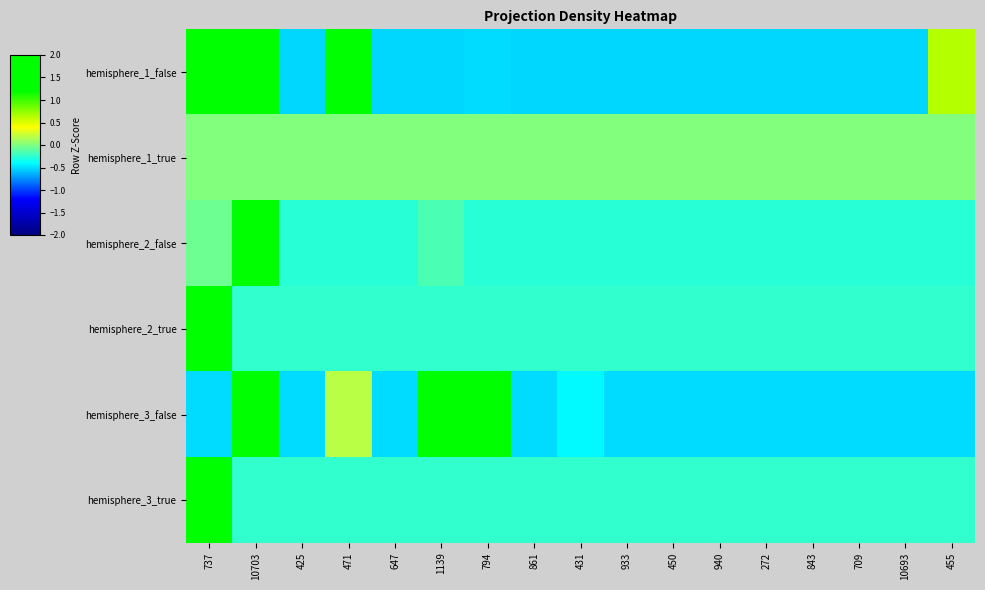

Reading left to right, list all the values displayed in this chart.

hemisphere_1_false: 737=2.0	10703=1.7	425=-0.5	471=2.5	647=-0.5	1139=-0.5	794=-0.5	861=-0.5	431=-0.5	933=-0.5	450=-0.5	940=-0.5	272=-0.5	843=-0.5	709=-0.5	10693=-0.5	455=0.6
hemisphere_1_true: 737=0.0	10703=0.0	425=0.0	471=0.0	647=0.0	1139=0.0	794=0.0	861=0.0	431=0.0	933=0.0	450=0.0	940=0.0	272=0.0	843=0.0	709=0.0	10693=0.0	455=0.0
hemisphere_2_false: 737=-0.1	10703=4.0	425=-0.3	471=-0.3	647=-0.3	1139=-0.2	794=-0.3	861=-0.3	431=-0.3	933=-0.3	450=-0.3	940=-0.3	272=-0.3	843=-0.3	709=-0.3	10693=-0.3	455=-0.3
hemisphere_2_true: 737=4.0	10703=-0.2	425=-0.2	471=-0.2	647=-0.2	1139=-0.2	794=-0.2	861=-0.2	431=-0.2	933=-0.2	450=-0.2	940=-0.2	272=-0.2	843=-0.2	709=-0.2	10693=-0.2	455=-0.2
hemisphere_3_false: 737=-0.5	10703=2.4	425=-0.5	471=0.2	647=-0.5	1139=2.3	794=1.6	861=-0.5	431=-0.4	933=-0.5	450=-0.5	940=-0.5	272=-0.5	843=-0.5	709=-0.5	10693=-0.5	455=-0.5
hemisphere_3_true: 737=4.0	10703=-0.2	425=-0.2	471=-0.2	647=-0.2	1139=-0.2	794=-0.2	861=-0.2	431=-0.2	933=-0.2	450=-0.2	940=-0.2	272=-0.2	843=-0.2	709=-0.2	10693=-0.2	455=-0.2